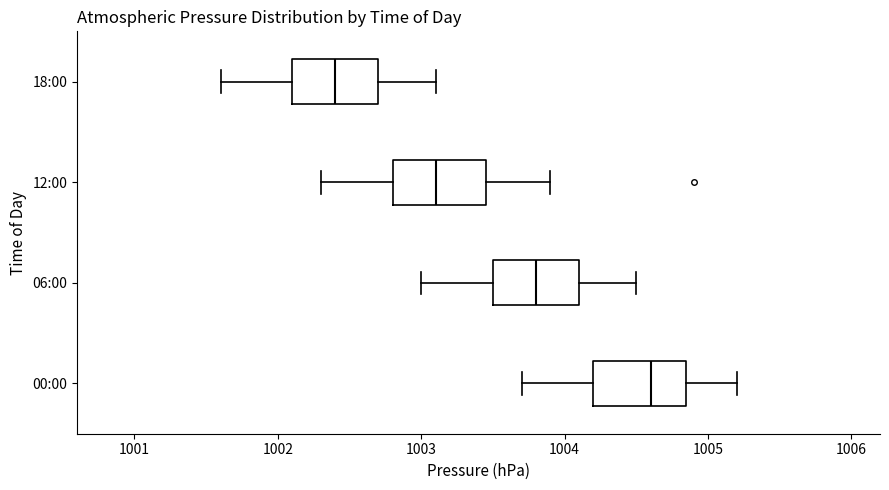

Where is the right edge of the box for 06:00 on the x-axis? The values are not printed on the chart, so give them approximately, as read against the axis.

1004.1